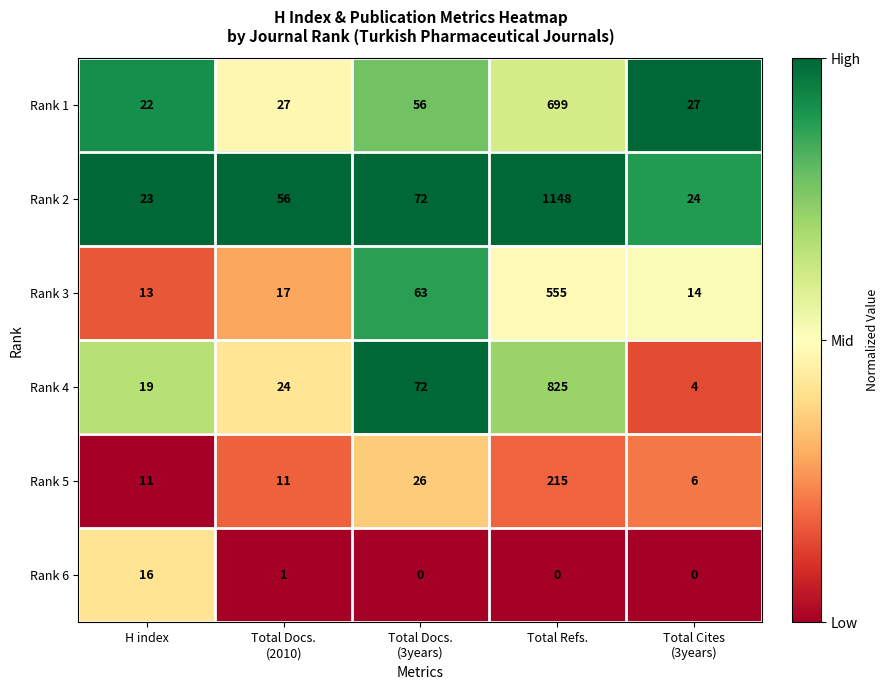

What is the approximate value of Rank 5 at H index, to the nearest 5?

10